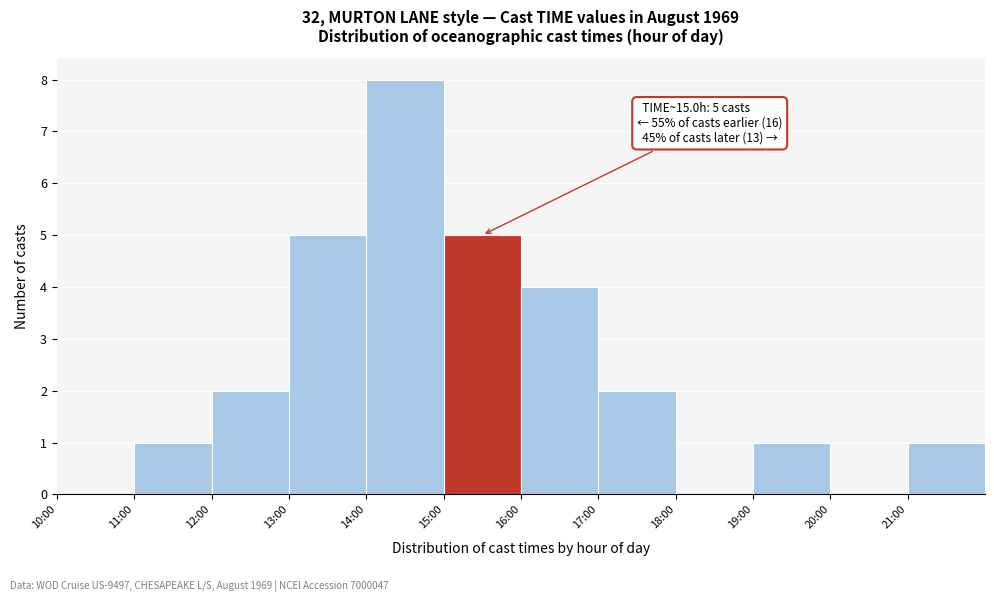

Reading left to right, extract all data points from this chart.

10:00=0	11:00=1	12:00=2	13:00=5	14:00=8	15:00=5	16:00=4	17:00=2	18:00=0	19:00=1	20:00=0	21:00=1